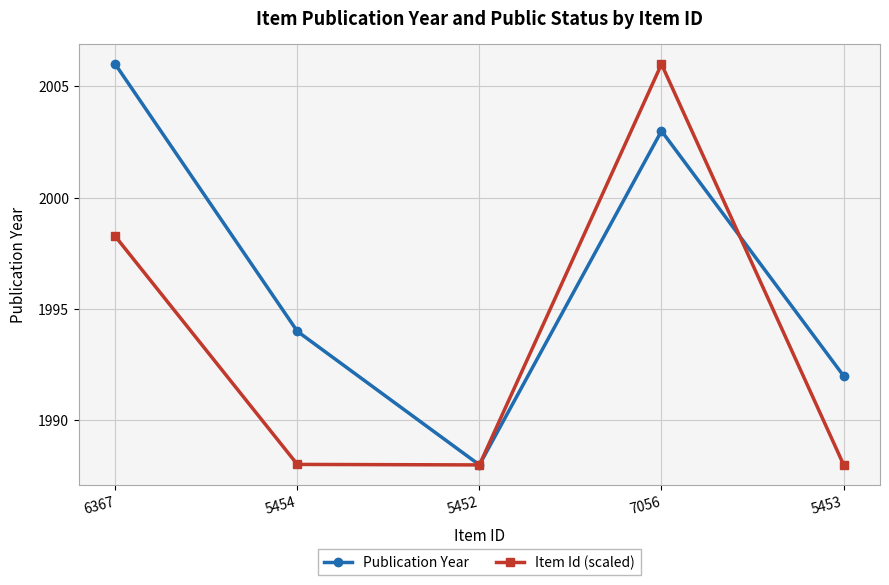

How many lines are shown in the chart?

2